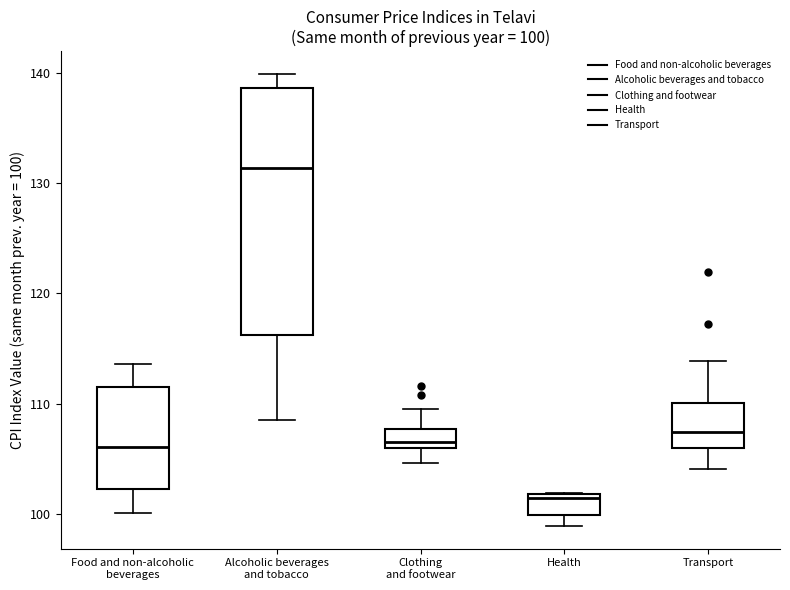

Comparing the boxes themselves (not the whiskers), which one is the tallest?

Alcoholic beverages and tobacco